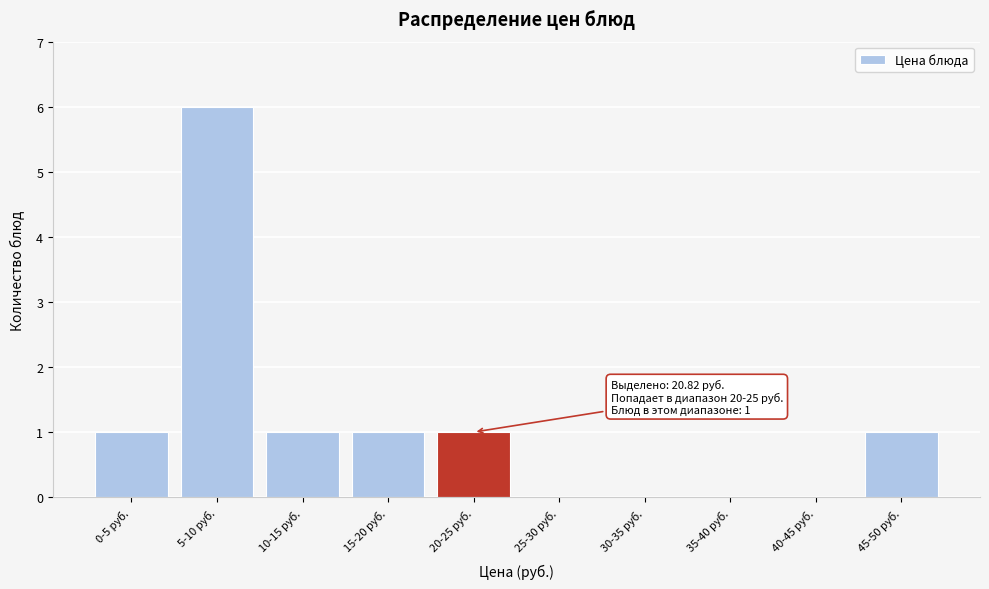

Reading left to right, transcribe all the data shown in this chart.

0-5 руб.=1	5-10 руб.=6	10-15 руб.=1	15-20 руб.=1	20-25 руб.=1	25-30 руб.=0	30-35 руб.=0	35-40 руб.=0	40-45 руб.=0	45-50 руб.=1